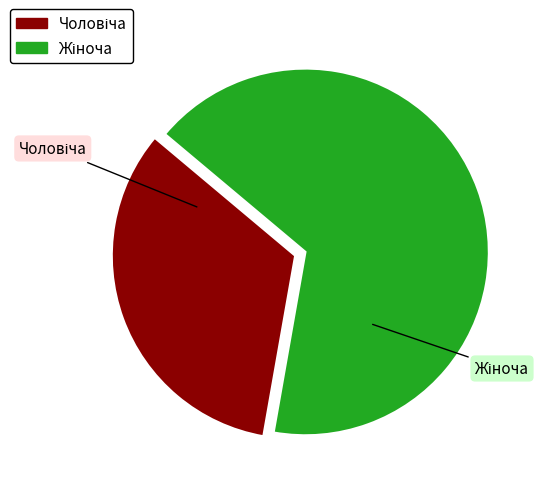

Is there a majority slice in this chart?

Yes